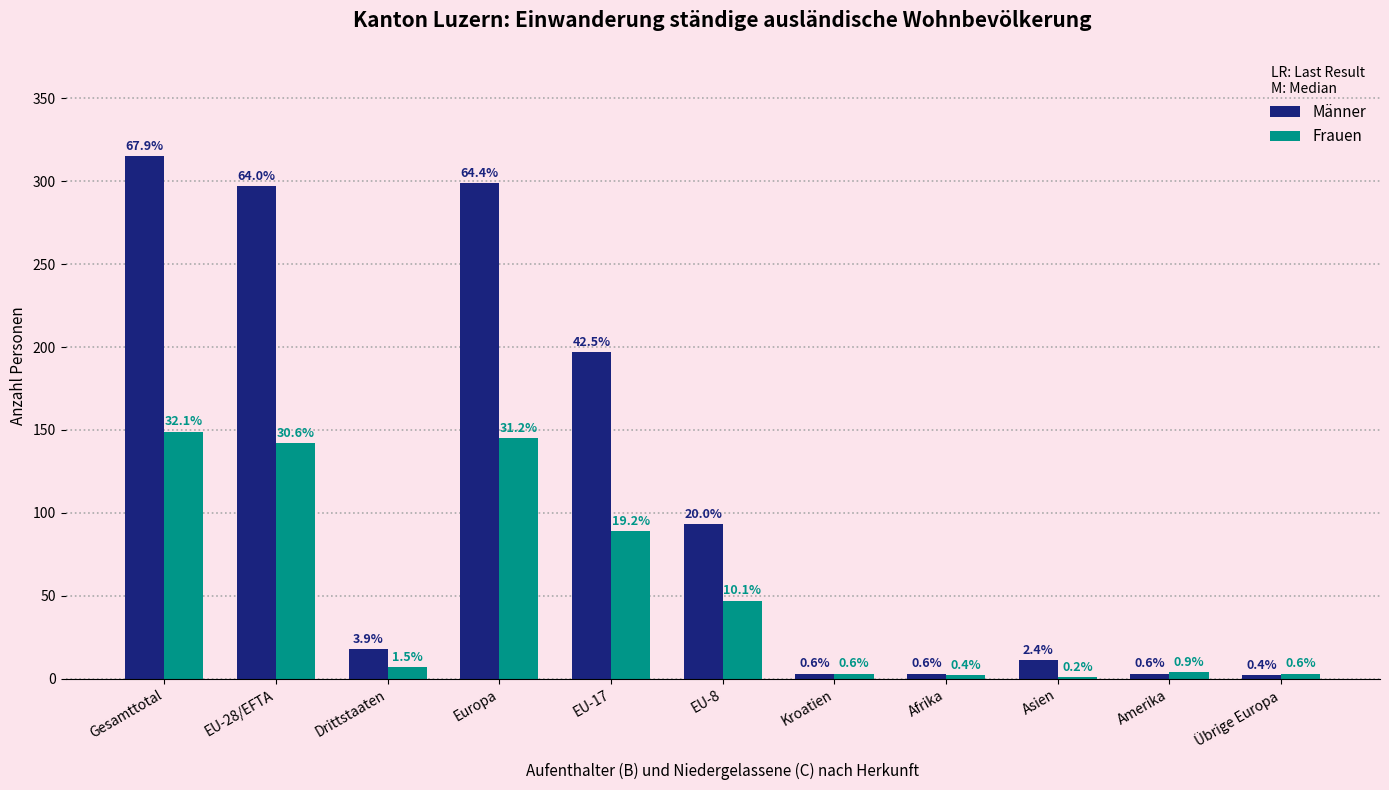

How many groups of bars are there?

11